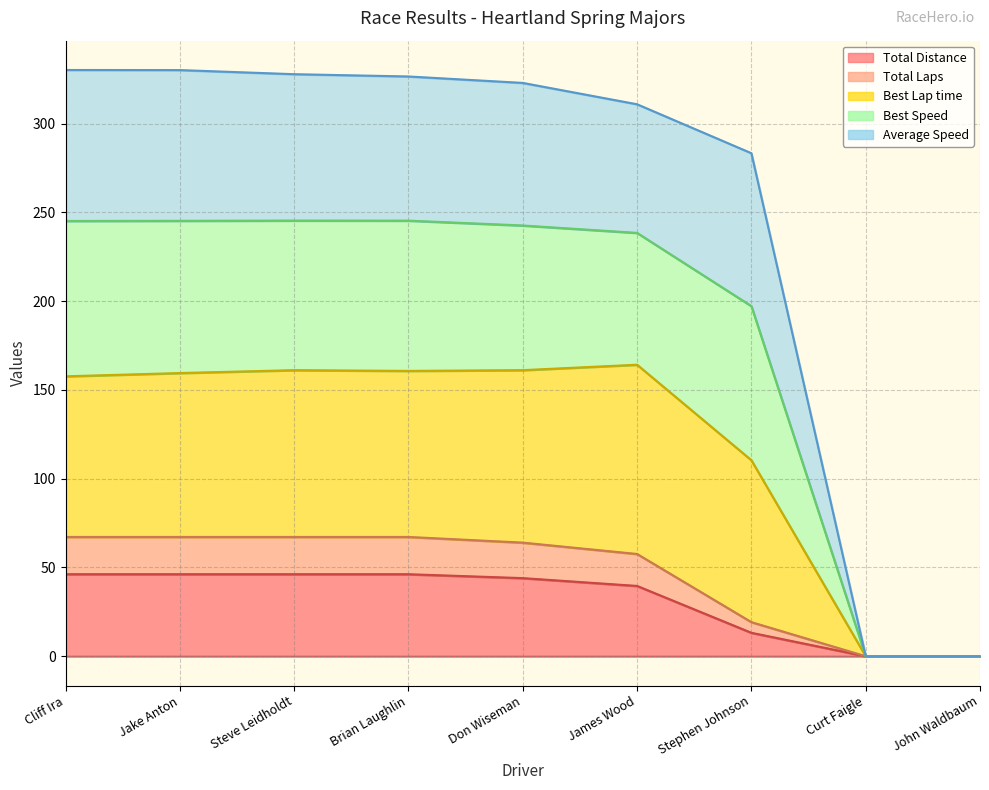

True or false: Total Laps and Best Lap time intersect in this chart.

False